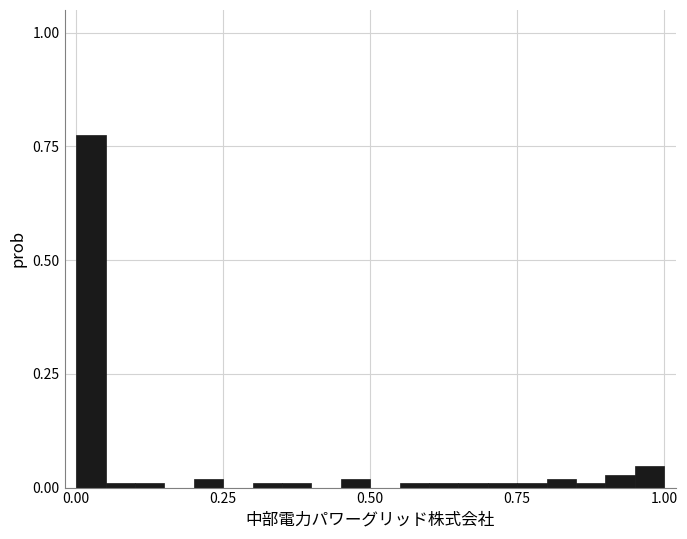

Around what value on the x-axis is the tallest bar? Give the approximate position of its centre, as read against the axis.

0.05